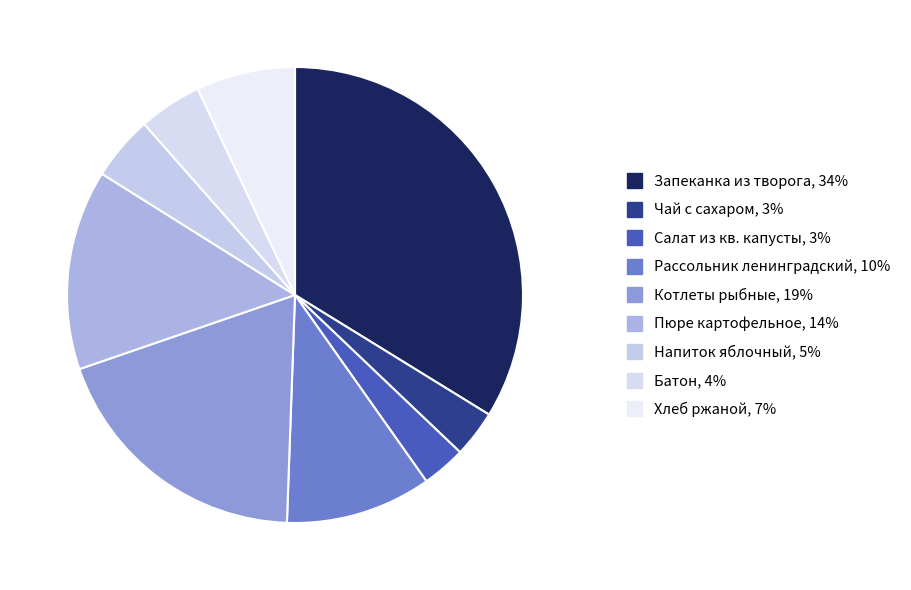

Rank the categories by value from lowest to highest.

салат из квашеной капусты, чай с сахаром, батон, напиток яблочный, хлеб ржаной, рассольник ленинградский, пюре картофельное, котлеты рыбные, запеканка из творога со сгущеным молоком